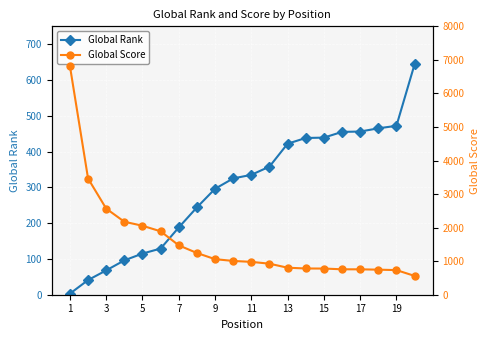

What is the minimum value for Global Score?

561